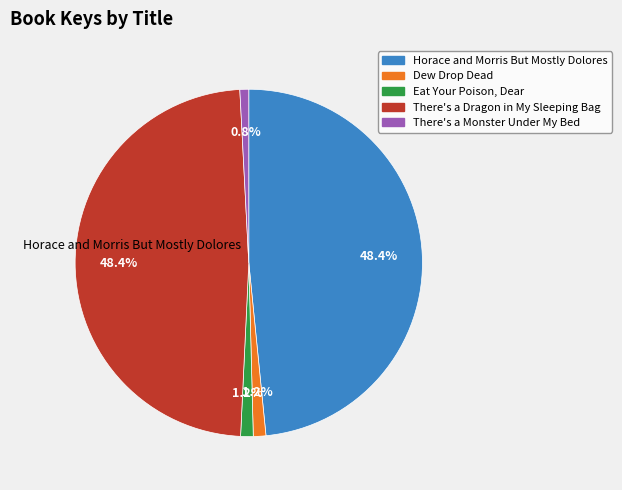

Is the sum of There's a Monster Under My Bed and Eat Your Poison, Dear greater than half?

No